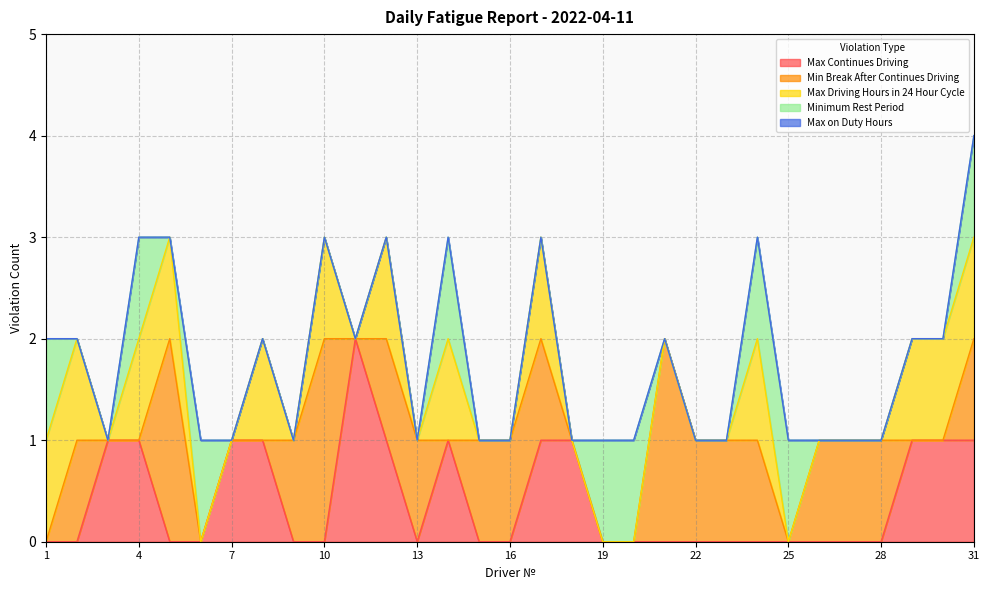

How many lines are shown in the chart?

5